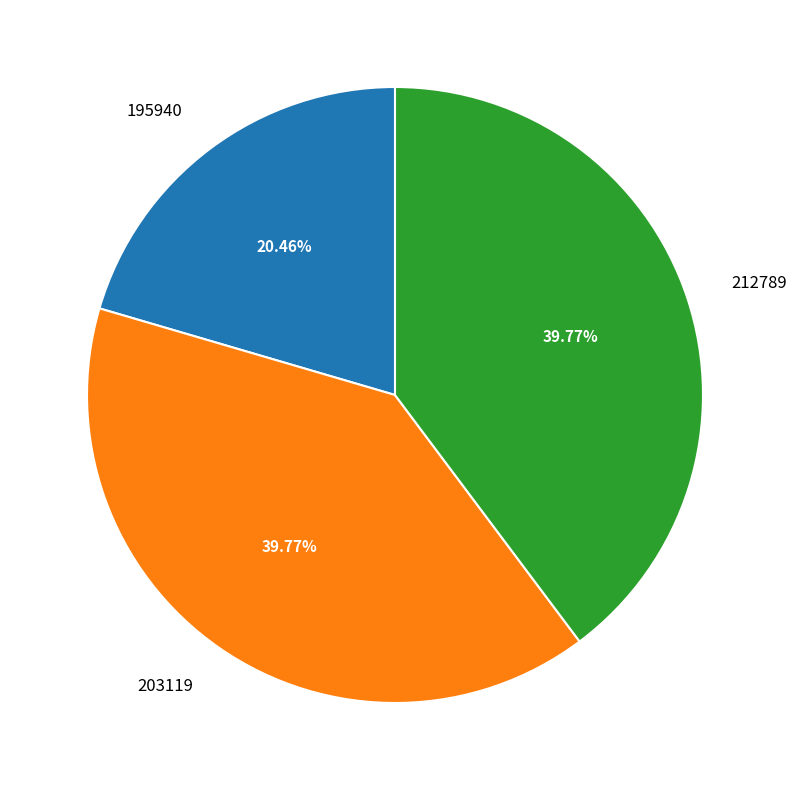

What is the ratio of the value at 212789 to the value at 195940?

1.9